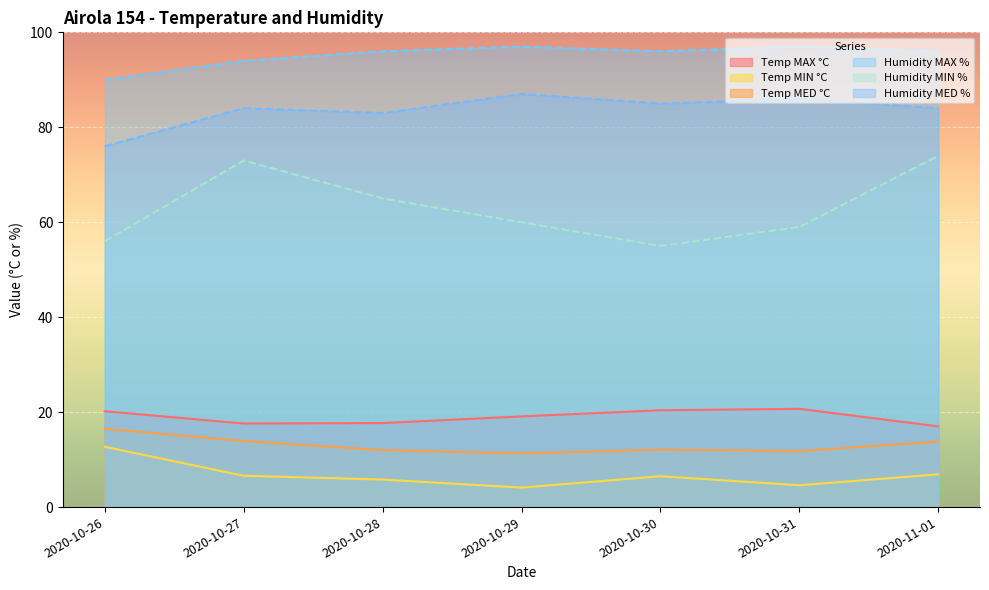

What is the difference between the maximum and minimum values in the Humidity MIN % series?

19.0